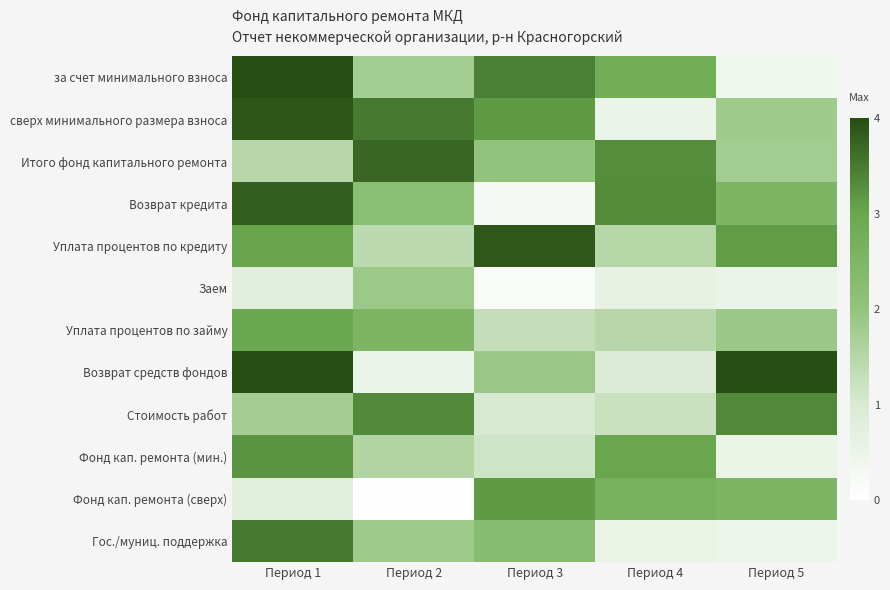

At which category is the sum across all series the highest?

Период 1